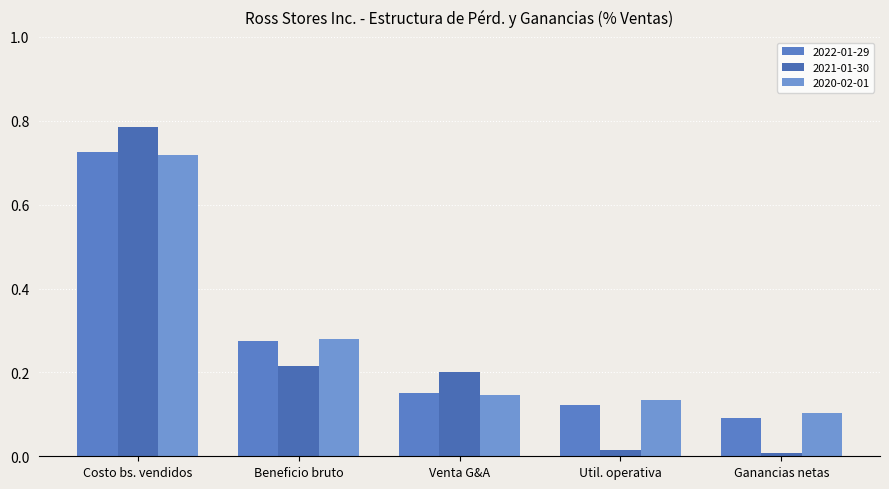

What is the label of the 2nd bar from the right?

Util. operativa